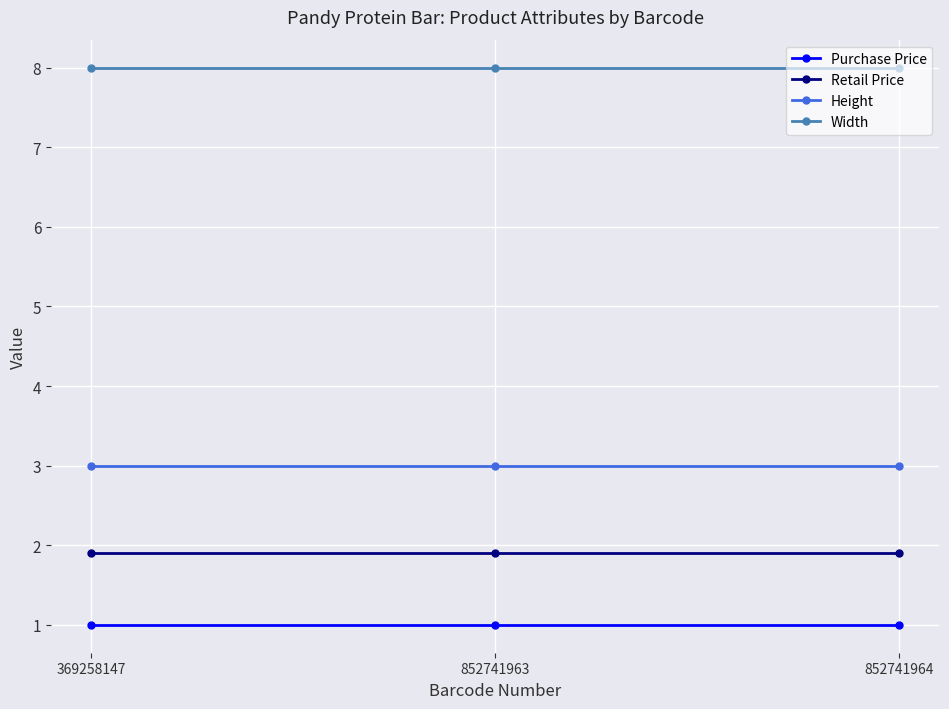

What is the smallest value displayed?

1.0